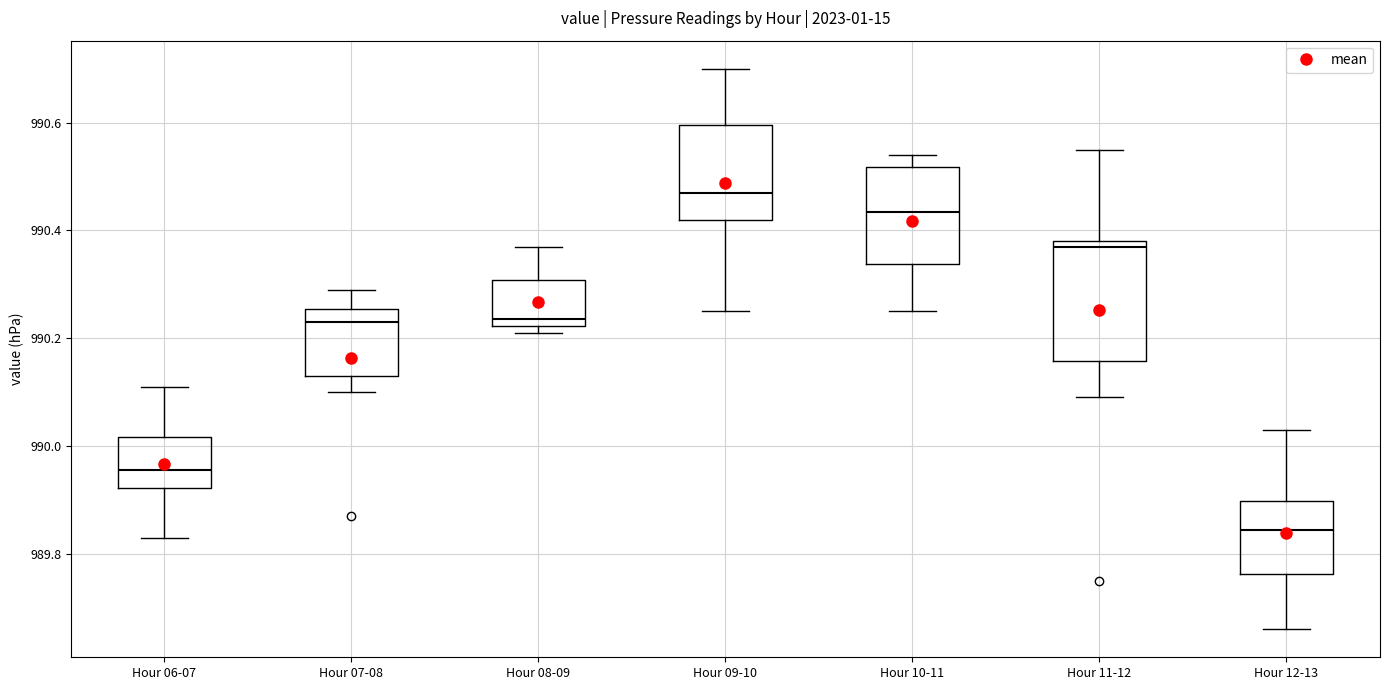

Reading left to right, transcribe this box plot: for each box, give where its median line is, the range the box spans, and where its two whiskers end, as read against the y-axis. The values are not printed on the chart, so give them approximately, as read against the axis.

Hour 06-07: median 989.96, box 989.92 to 990.02, whiskers 989.84 to 990.12
Hour 07-08: median 990.24, box 990.14 to 990.26, whiskers 990.10 to 990.30
Hour 08-09: median 990.24, box 990.22 to 990.30, whiskers 990.22 (just below the box's lower edge) to 990.38
Hour 09-10: median 990.48, box 990.42 to 990.60, whiskers 990.26 to 990.70
Hour 10-11: median 990.44, box 990.34 to 990.52, whiskers 990.26 to 990.54
Hour 11-12: median 990.38 (just below the box's upper edge), box 990.16 to 990.38, whiskers 990.10 to 990.56
Hour 12-13: median 989.84, box 989.76 to 989.90, whiskers 989.66 to 990.04